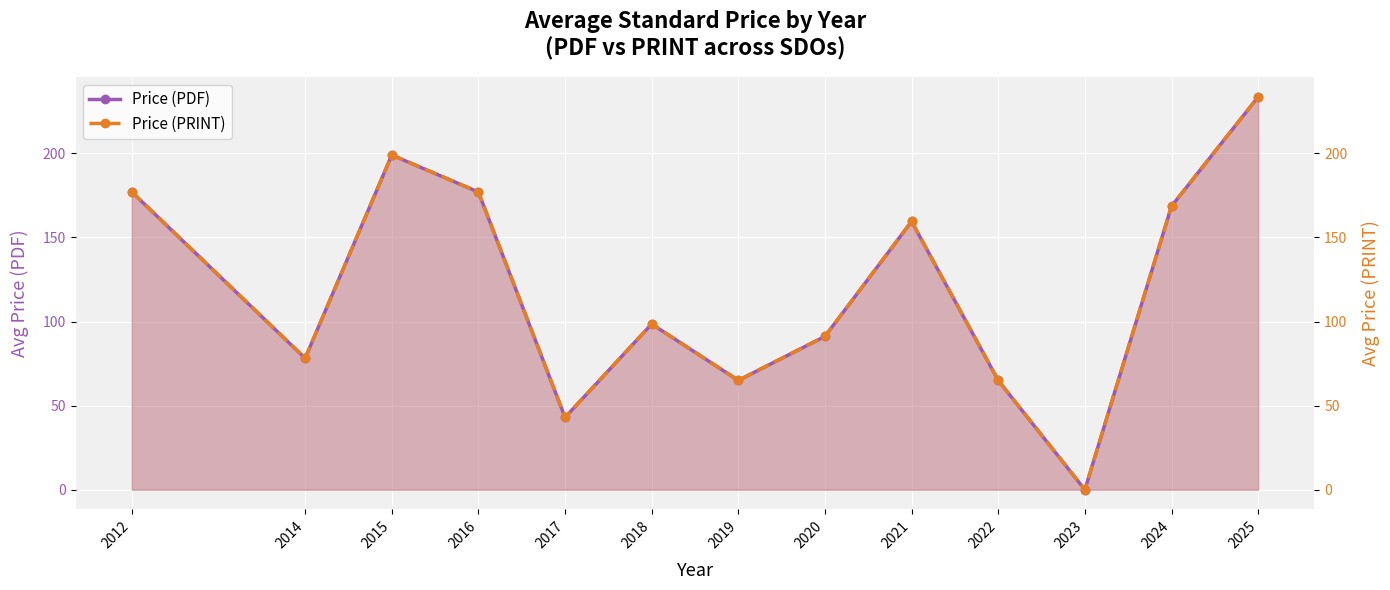

Reading left to right, transcribe all the data shown in this chart.

Price (PDF): 177.0	78.2	199.0	177.0	43.0	98.5	65.0	91.2	159.5	65.0	0.0	168.6	233.5
Price (PRINT): 177.0	78.2	199.0	177.0	43.0	98.5	65.0	91.2	159.5	65.0	0.0	168.6	233.5